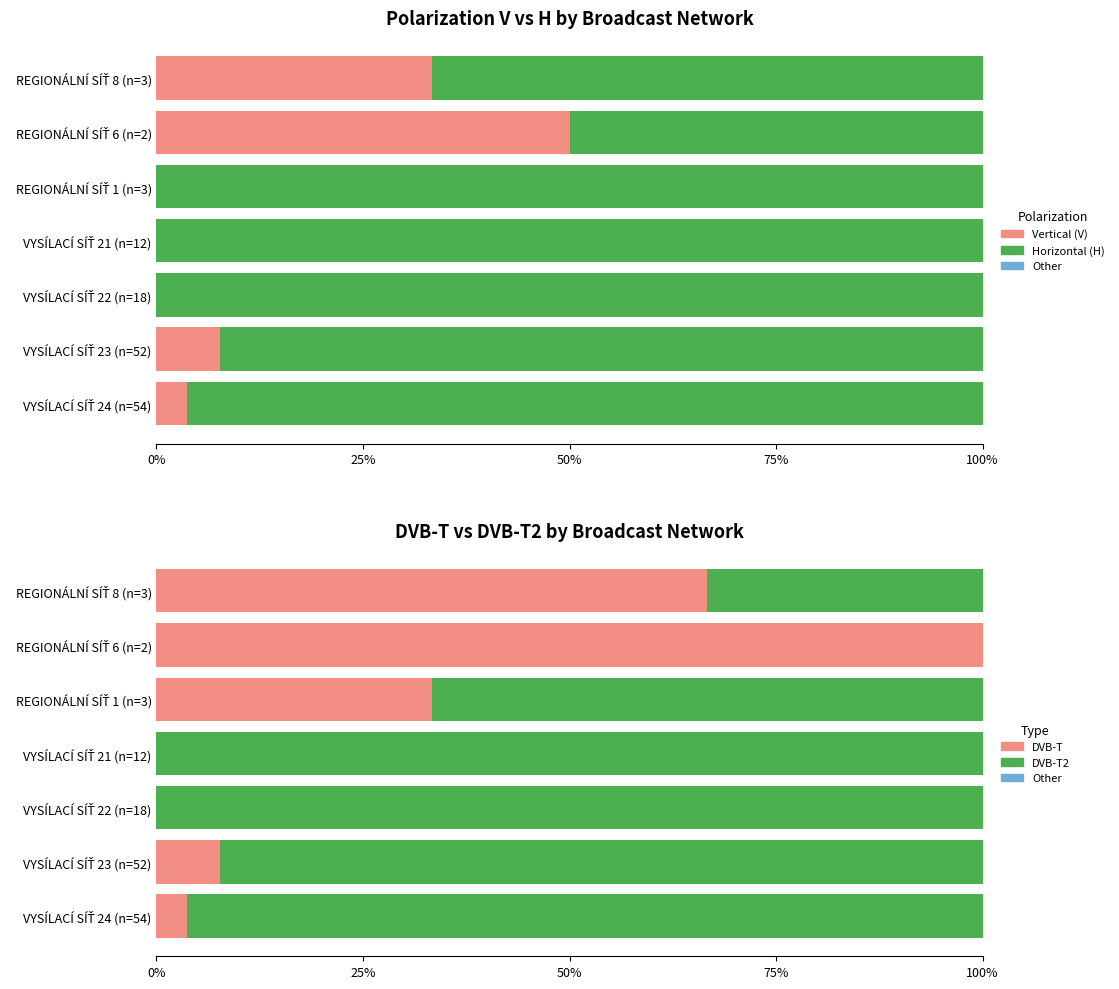

Which series changed the most between 75% and 100%?

DVB-T2